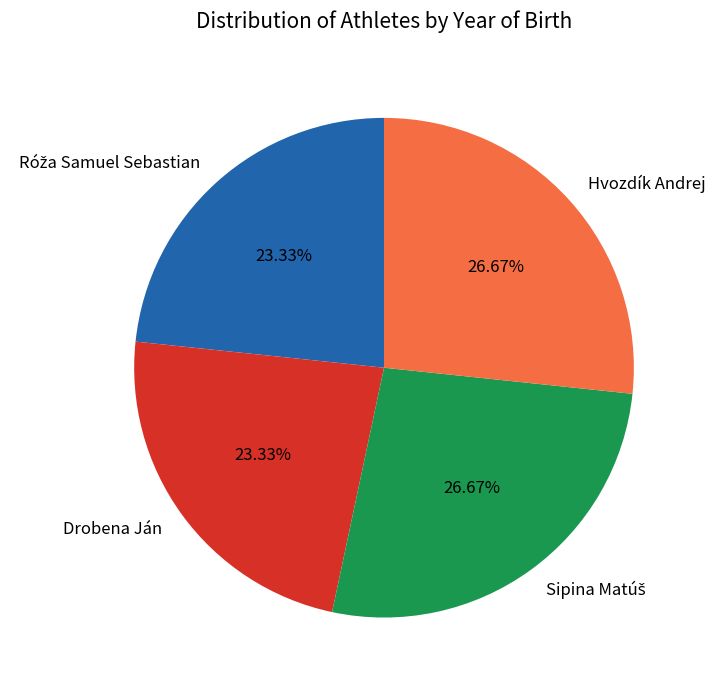

Between Hvozdík Andrej and Drobena Ján, which is larger?

Hvozdík Andrej